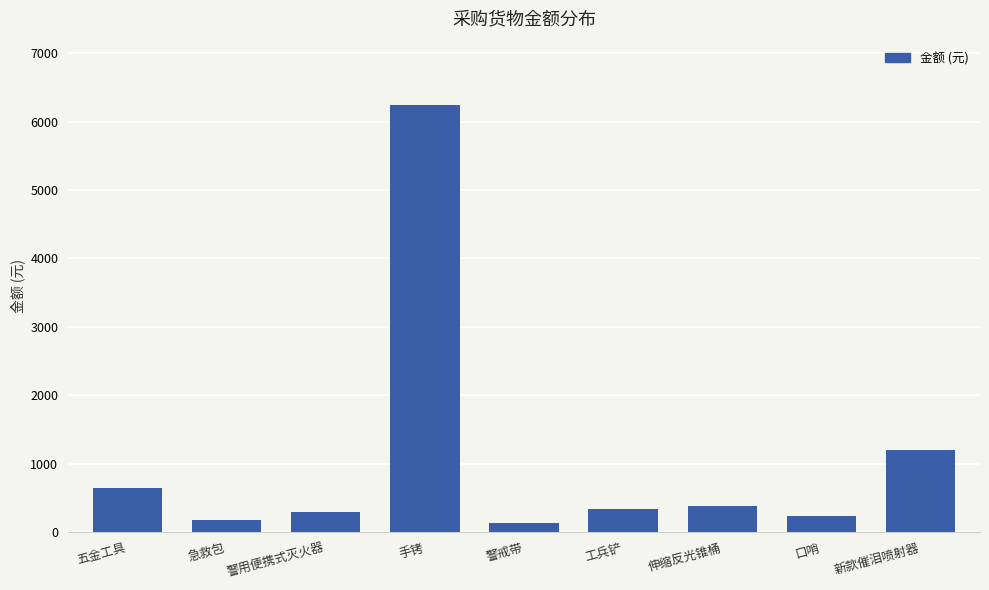

Are the bars horizontal?

No